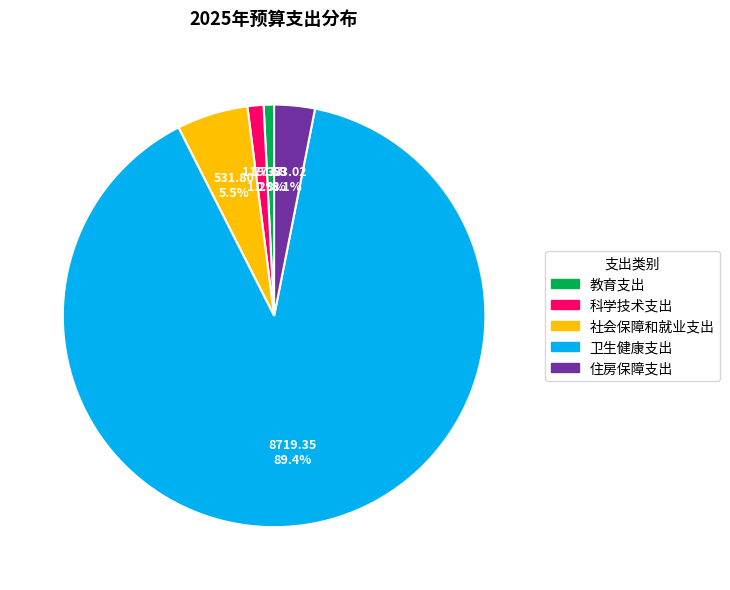

The 卫生健康支出 slice represents 78% of the pie. True or false?

False